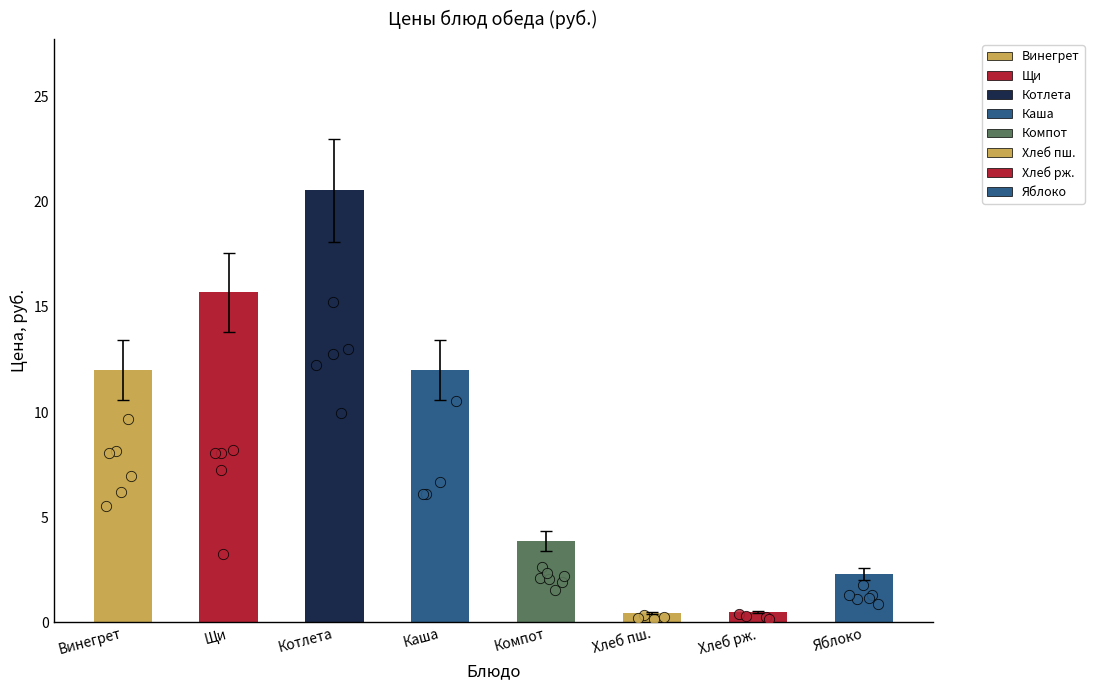

What is the change in value from Щи to Яблоко?

-13.4